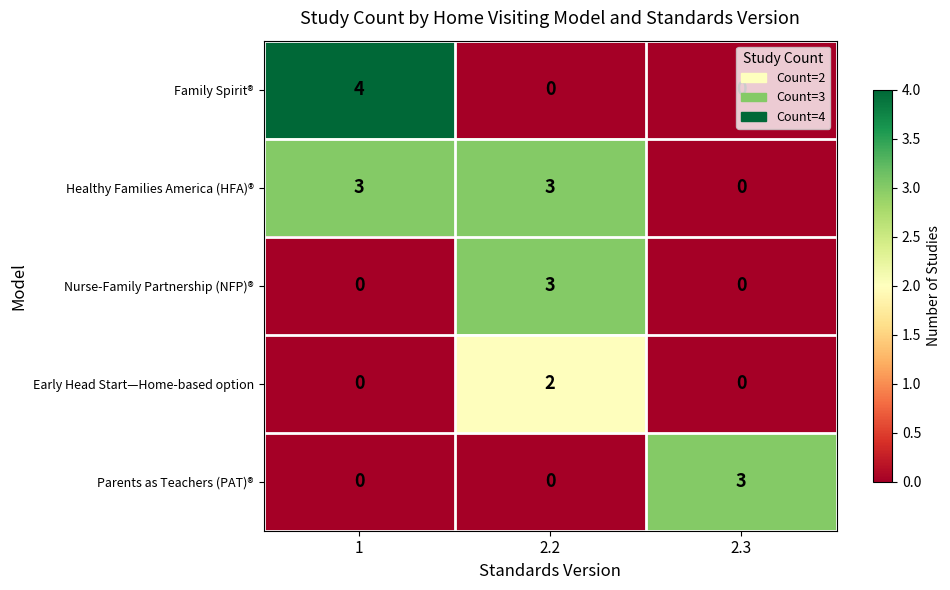

What is the maximum value shown in the chart?

4